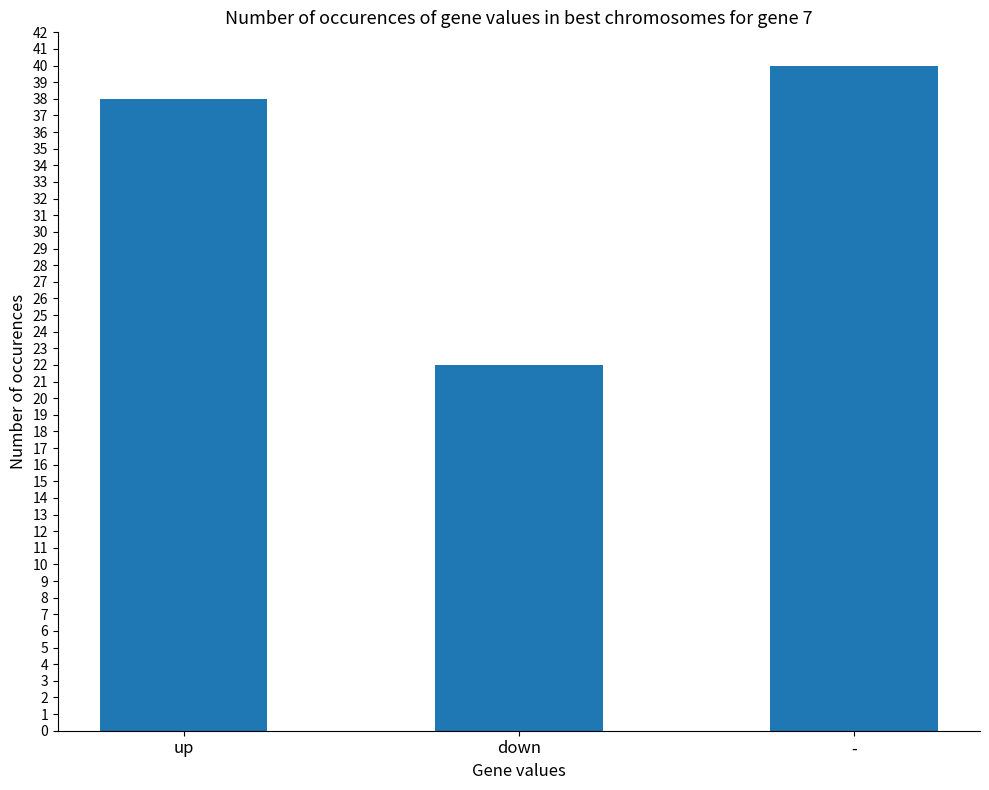

What is the difference between the values at up and -?

2